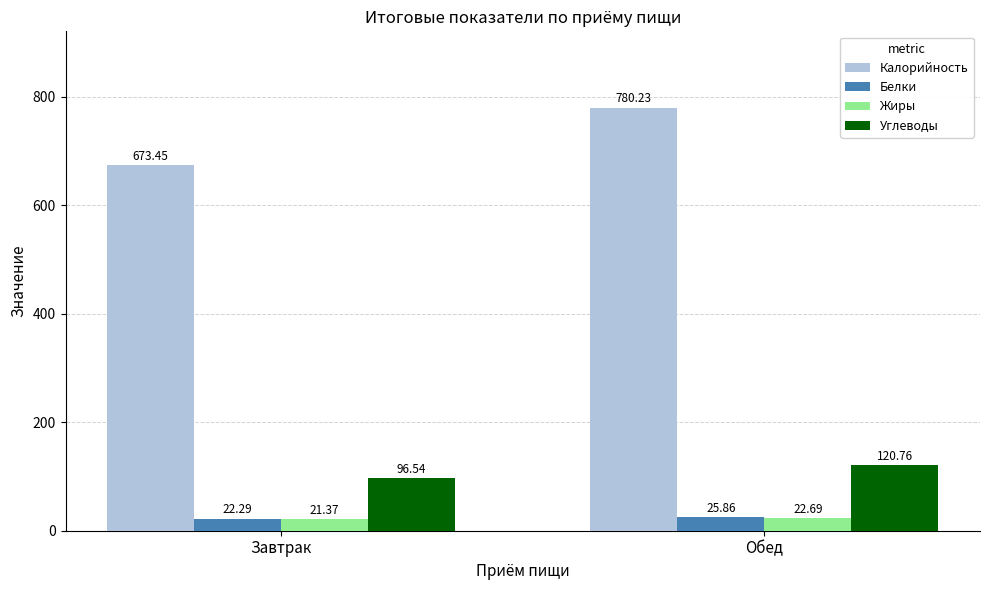

How many categories are shown in the chart?

2